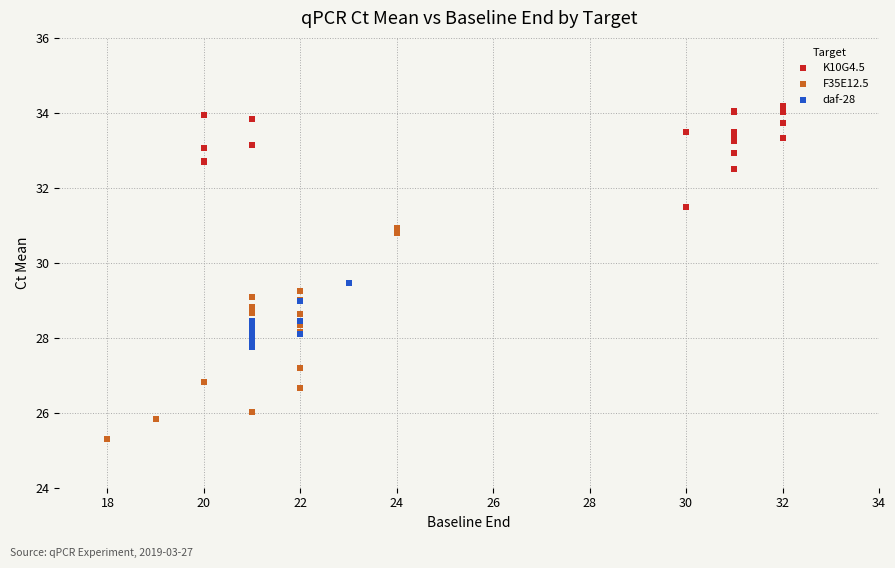

Which series reaches the minimum Y coordinate?

F35E12.5